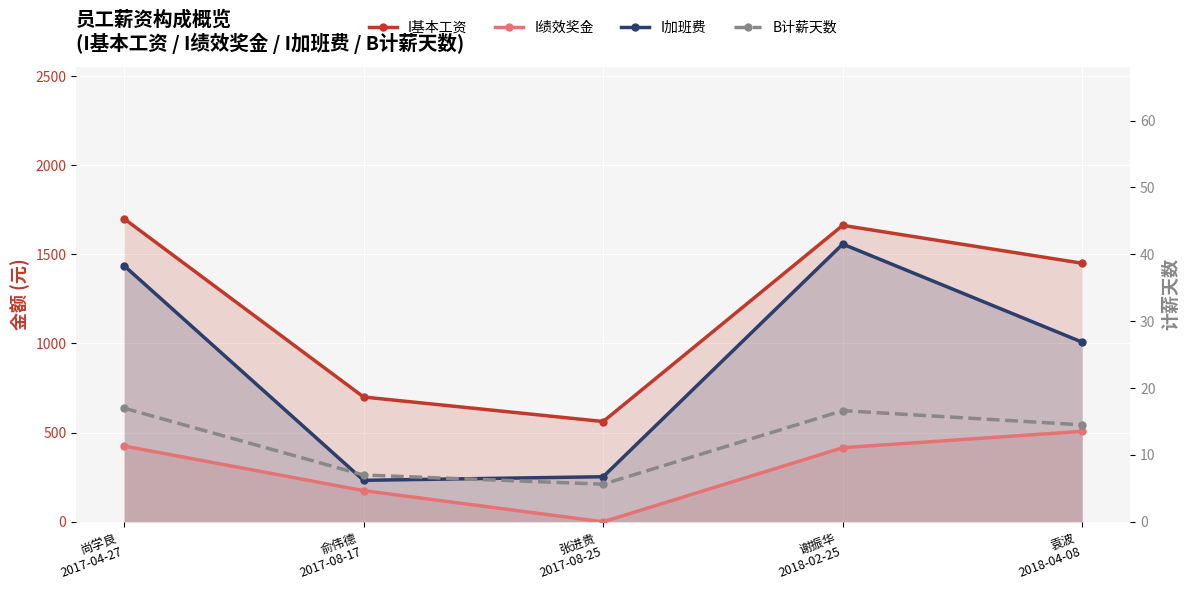

At how many categories does at least one series exceed 159?

5